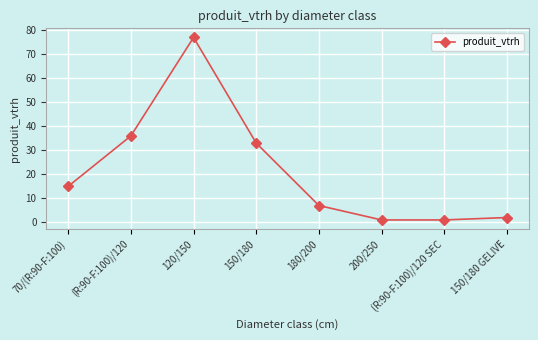

How many values are below 15?

4